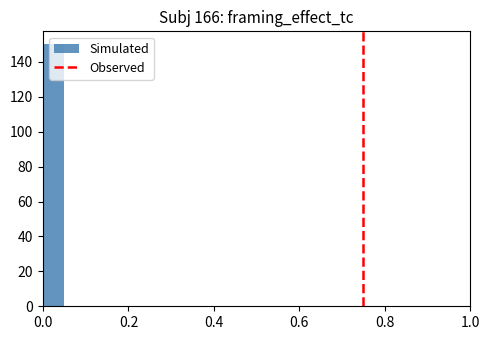

Read against the x-axis, roughly where is the centre of the tallest bar?

0.02